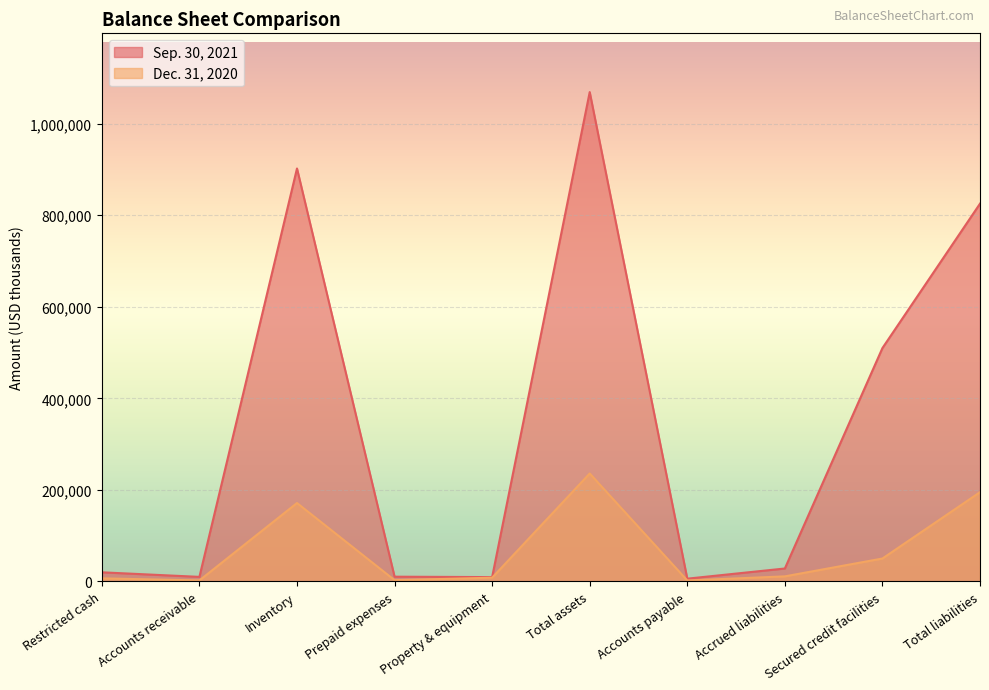

The value of Sep. 30, 2021 at Total liabilities is 825232. True or false?

True